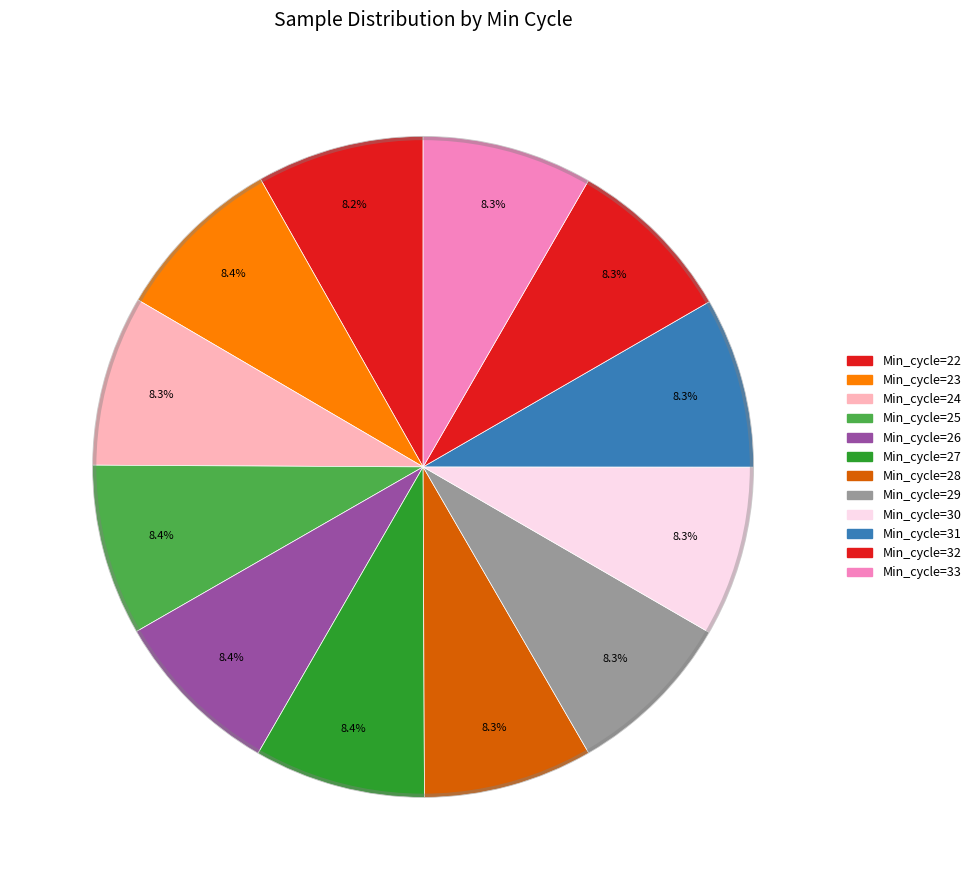

To the nearest percent, what portion does Min_cycle=33 represent?

8%